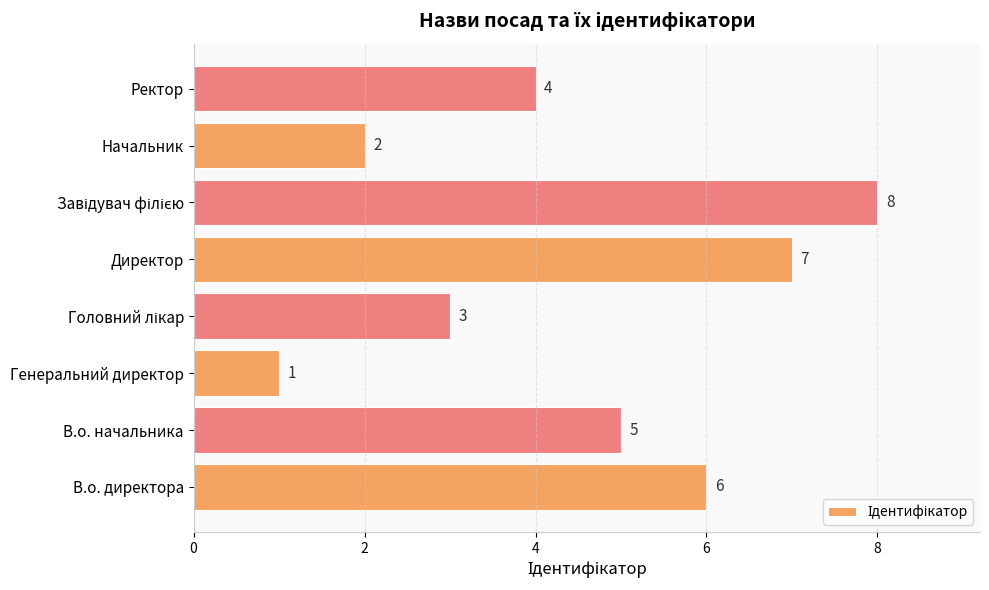

The value at Начальник is 2. True or false?

True